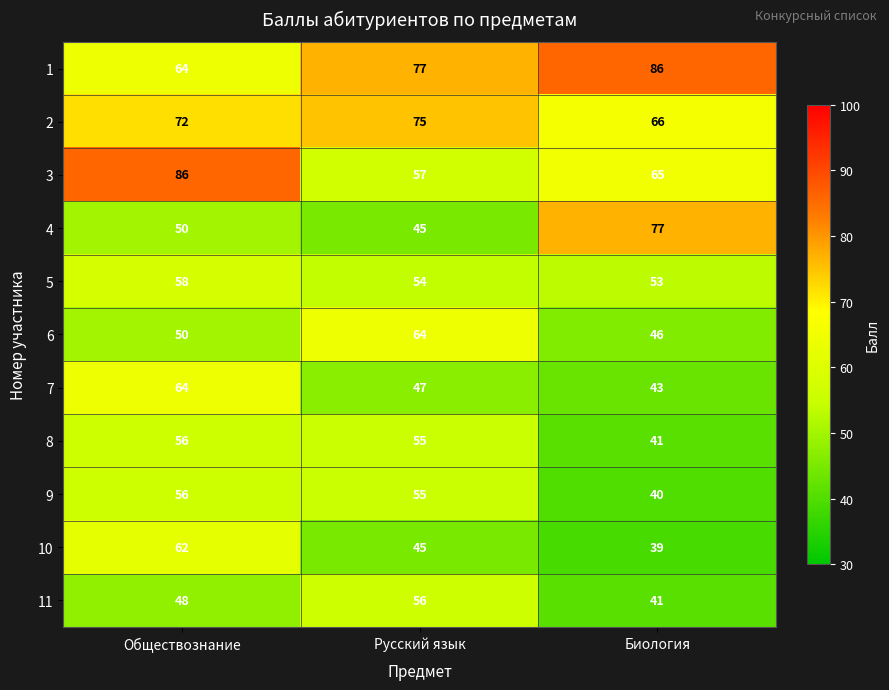

The 9 series shows 12 at Обществознание. True or false?

False